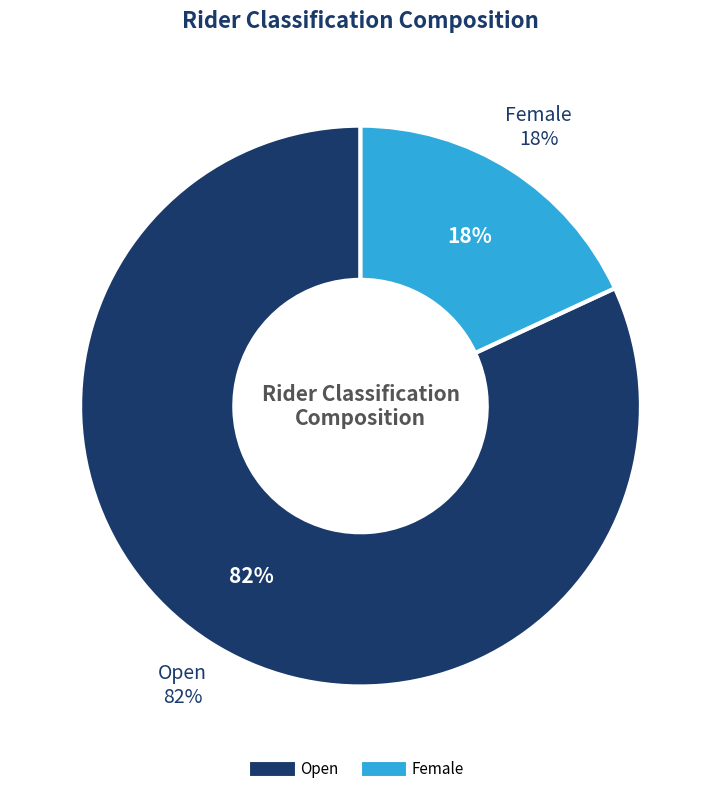

What percentage do Open and Female together represent?

100.0%